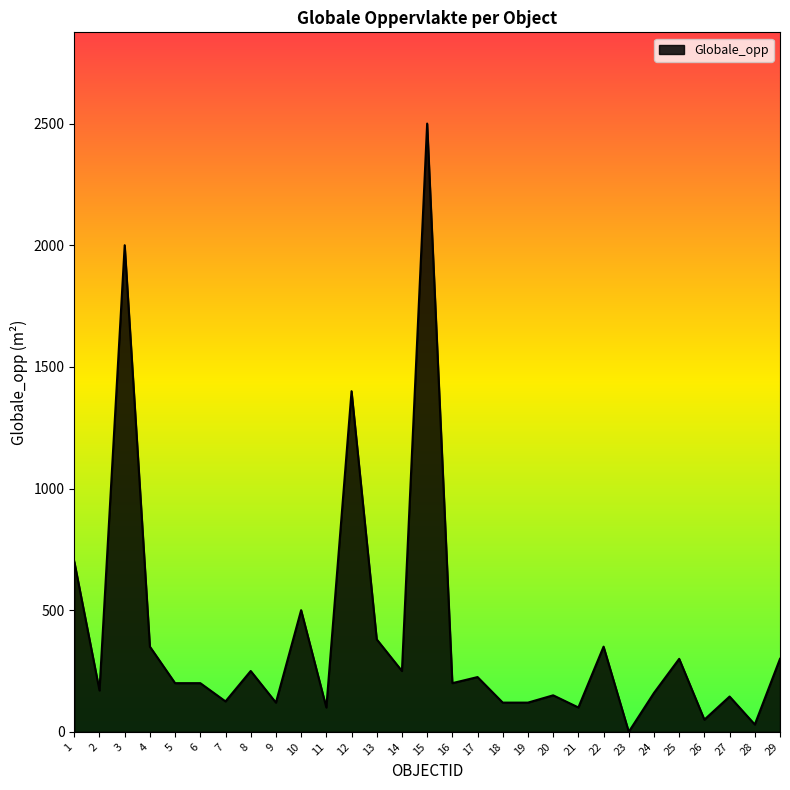

True or false: there are more than 2 points higher than both neighbors.

True